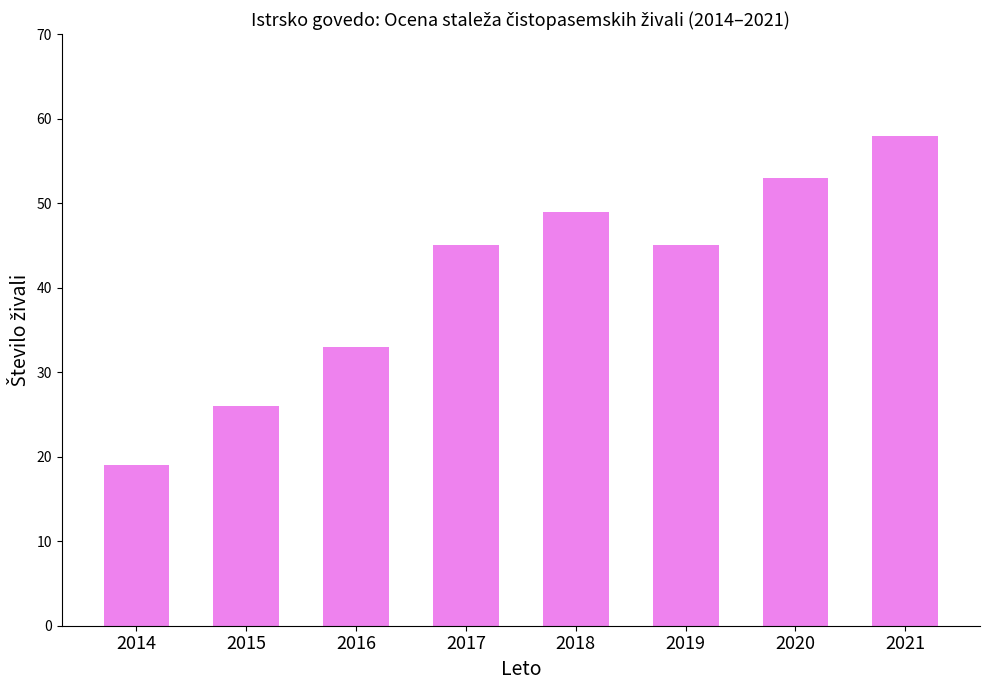

Count the values in the range 33 to 53.

5